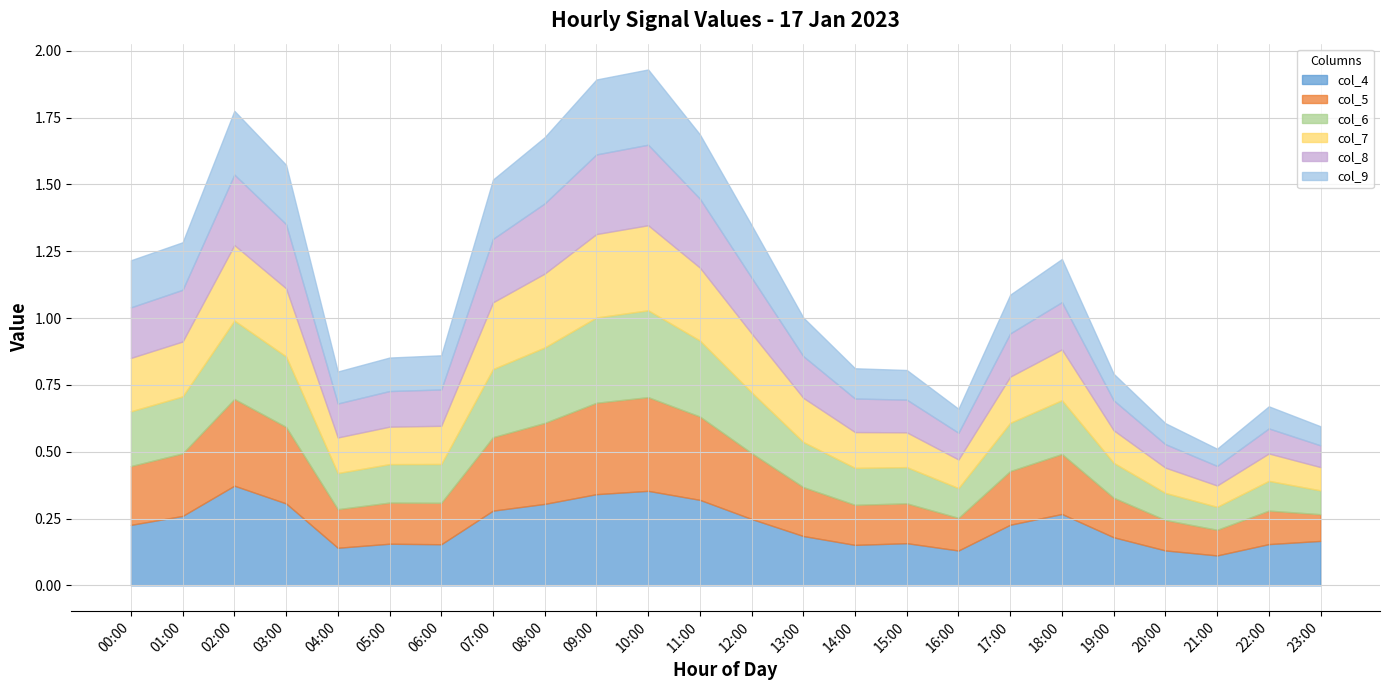

In col_9, how many points are higher than both neighbors (excluding endpoints)?

4